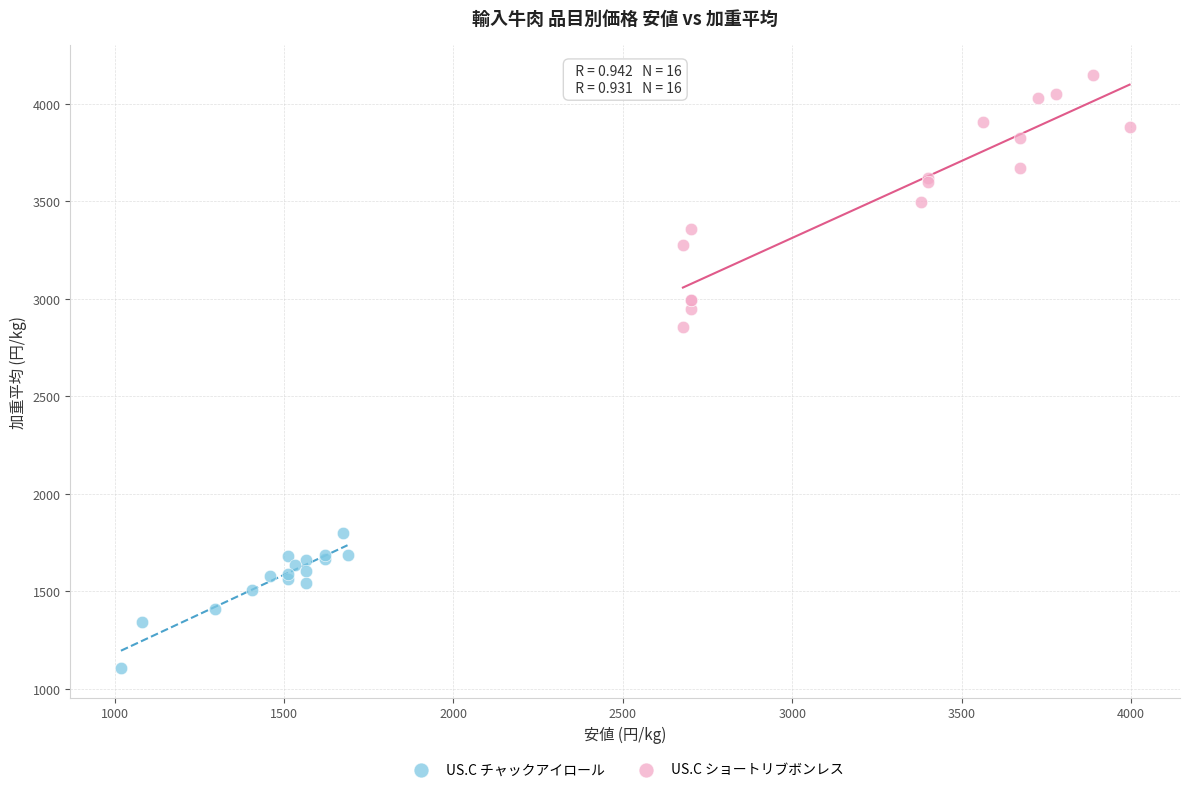

Which series reaches the minimum Y coordinate?

US.C チャックアイロール